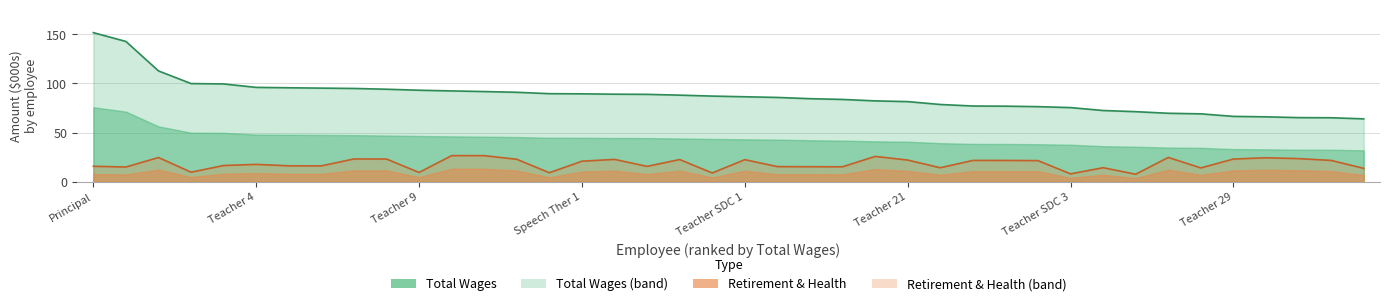

List the series in order of their overall mean, lowest first.

total_retirement, total_wages